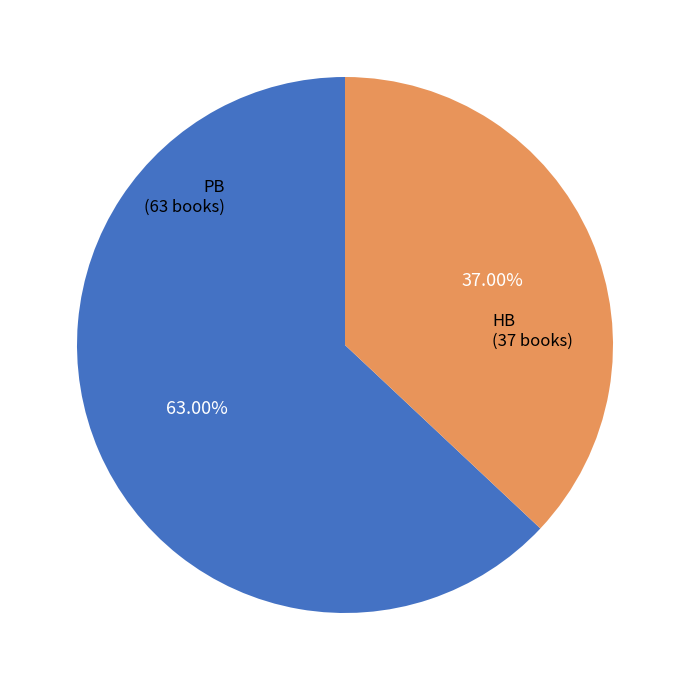

Is there any slice that represents more than half of the pie?

Yes